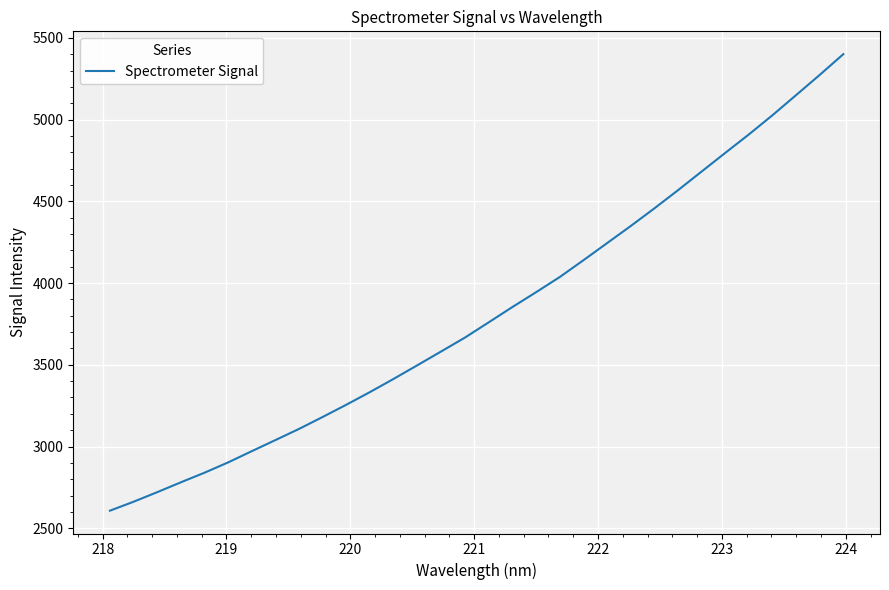

What is the difference between the maximum and second lowest values?

2737.7